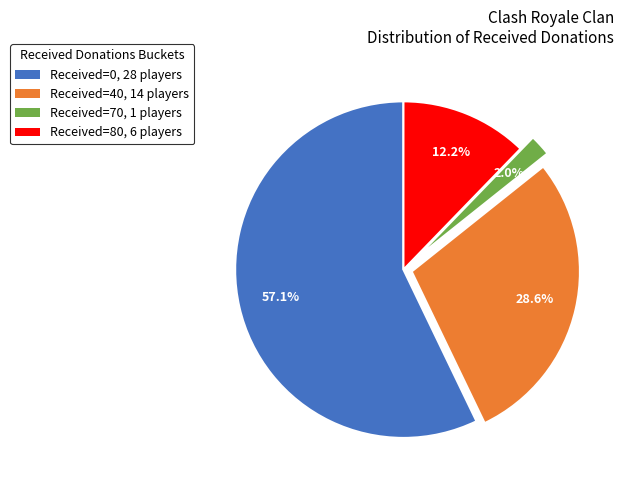

Rank the categories by value from lowest to highest.

Received=70, 1 players, Received=80, 6 players, Received=40, 14 players, Received=0, 28 players